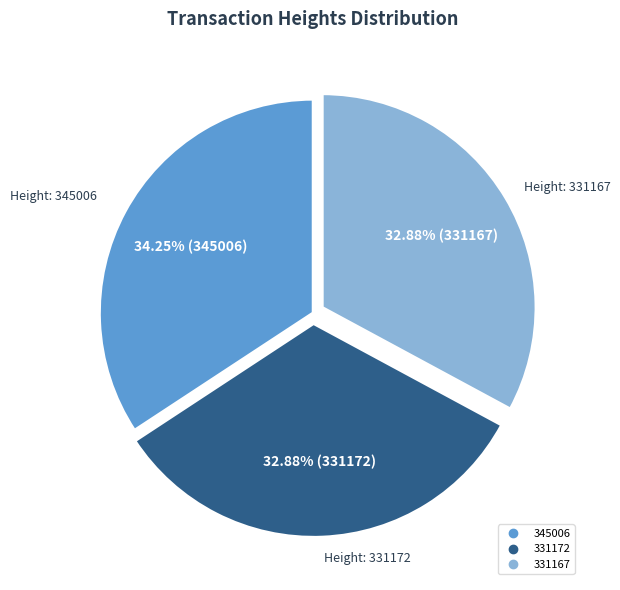

Is there a majority slice in this chart?

No